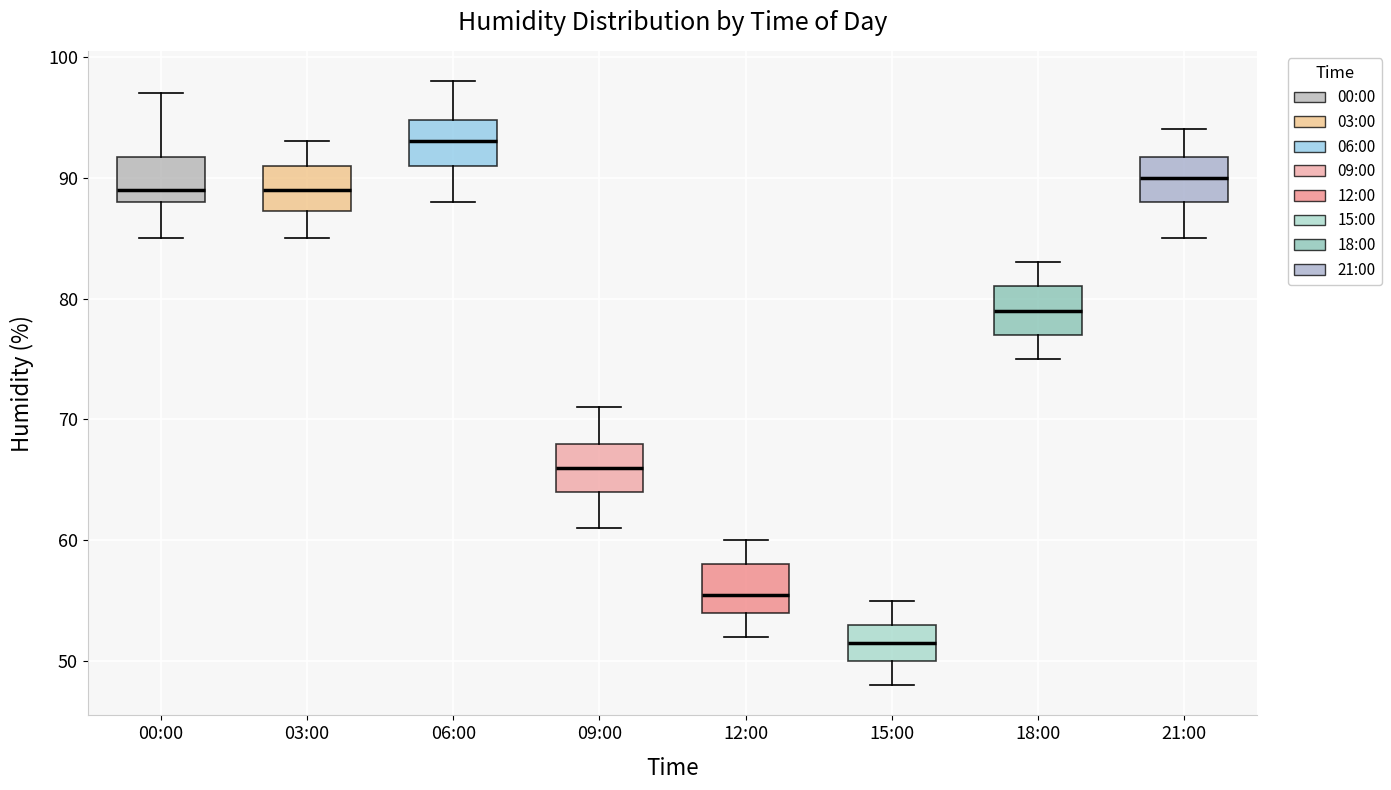

Which box has the highest median line?

06:00